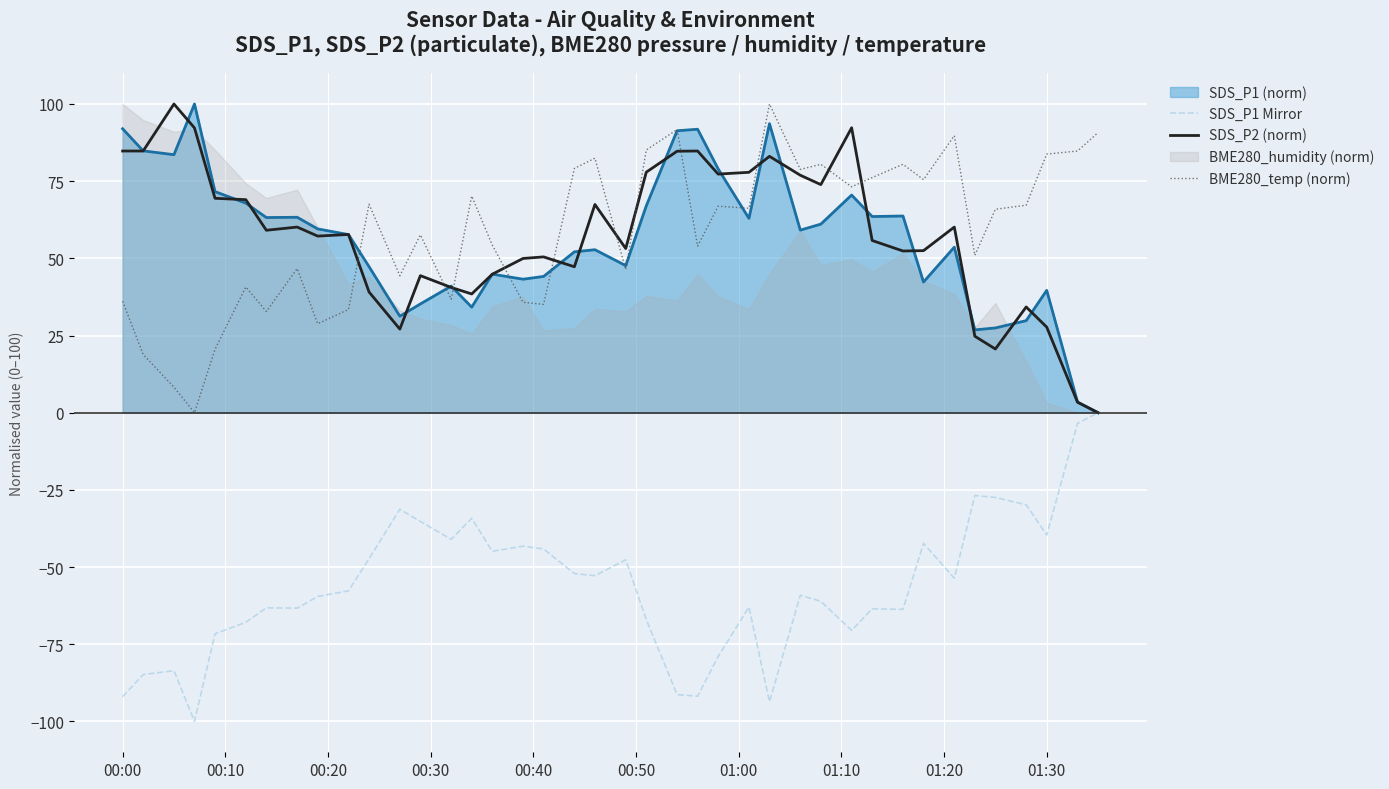

Which series has the largest range (max minus min)?

SDS_P1 Mirror